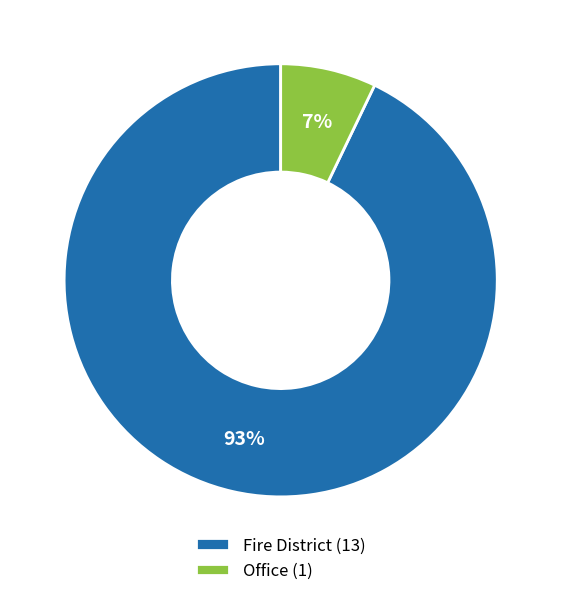

Rank the categories by value from highest to lowest.

Fire District, Office